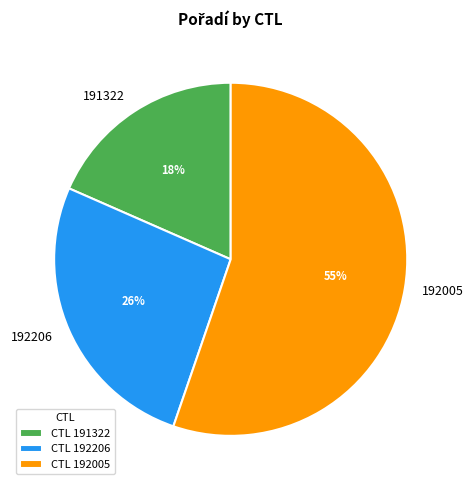

Between 192206 and 191322, which is larger?

192206